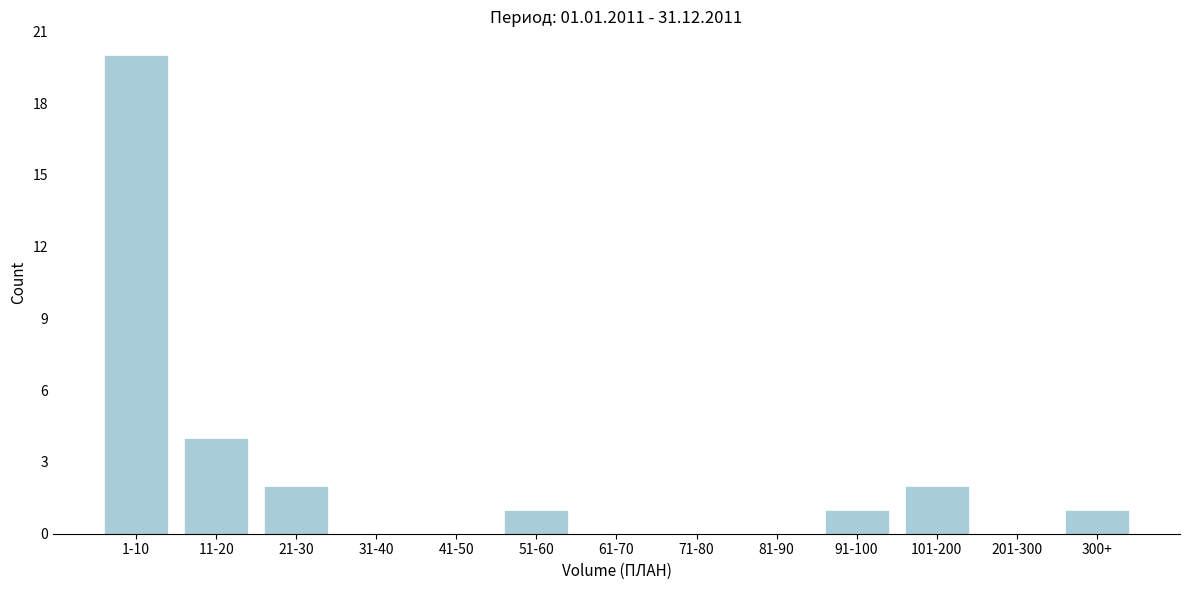

Reading left to right, extract all data points from this chart.

1-10=20	11-20=4	21-30=2	31-40=0	41-50=0	51-60=1	61-70=0	71-80=0	81-90=0	91-100=1	101-200=2	201-300=0	300+=1